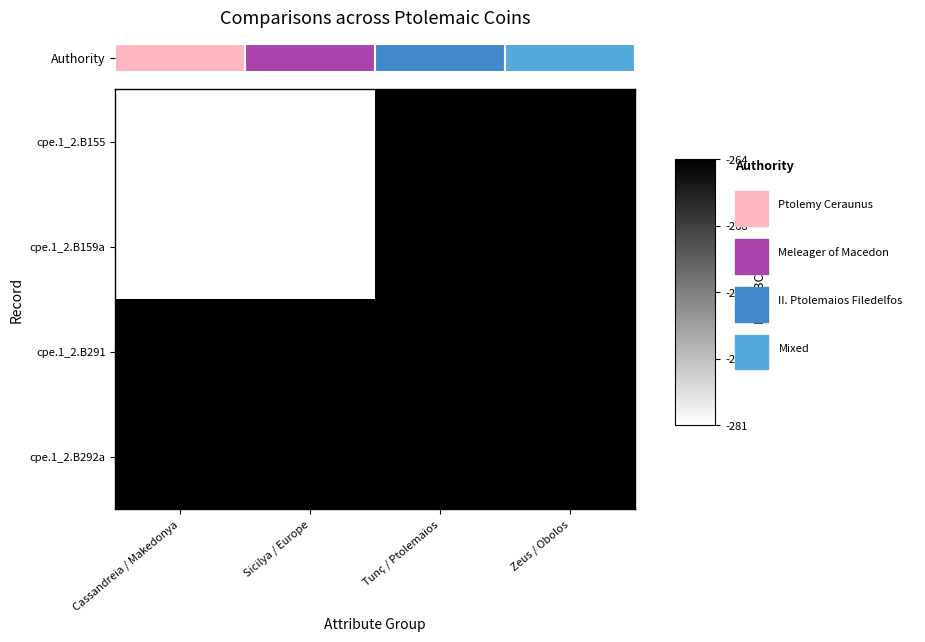

Which series has the widest spread of values?

cpe.1_2.B155